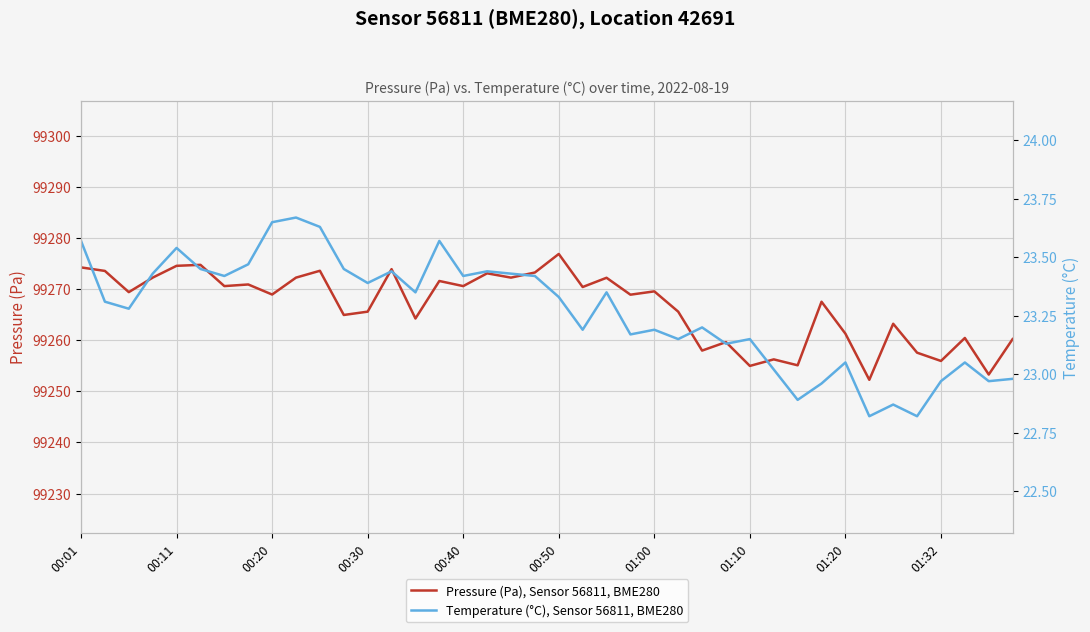

How many values in the Temperature (°C), Sensor 56811, BME280 series are below 23?

8